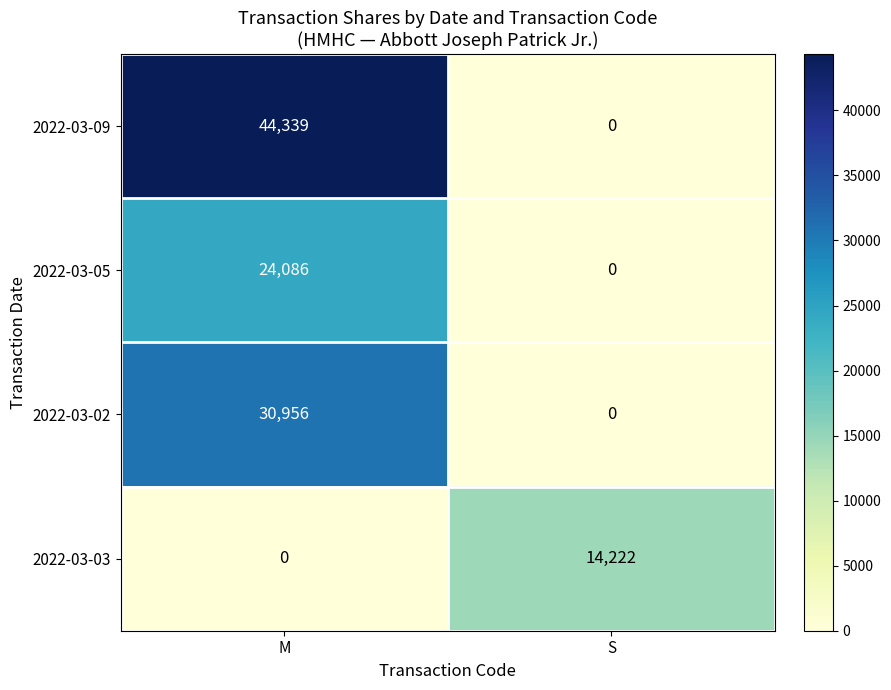

What is the difference between the 2022-03-09 values at S and M?

44339